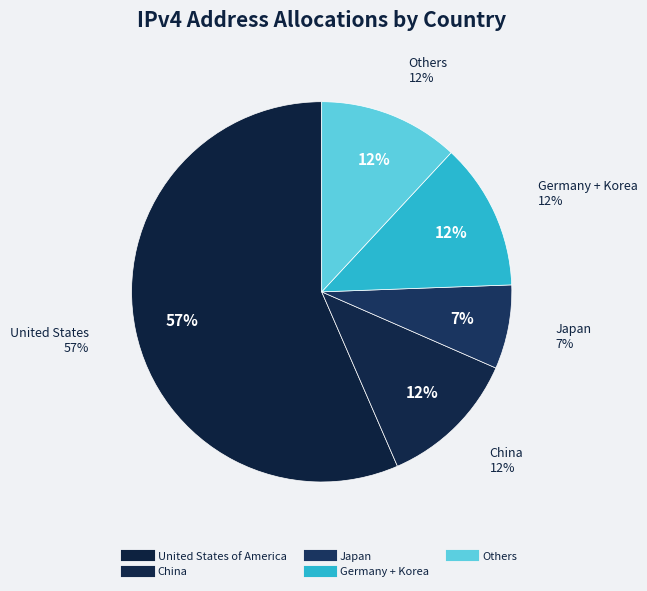

Is the sum of Germany and China greater than half?

No